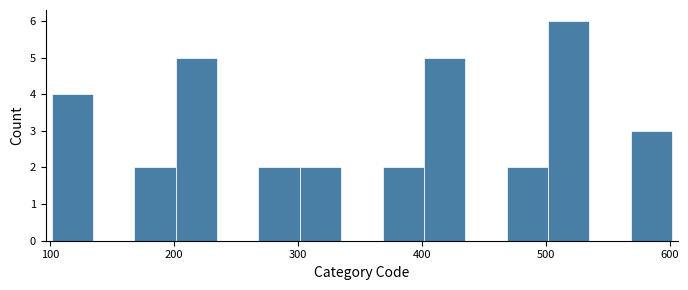

Read against the x-axis, roughly where is the centre of the tallest bar?

520